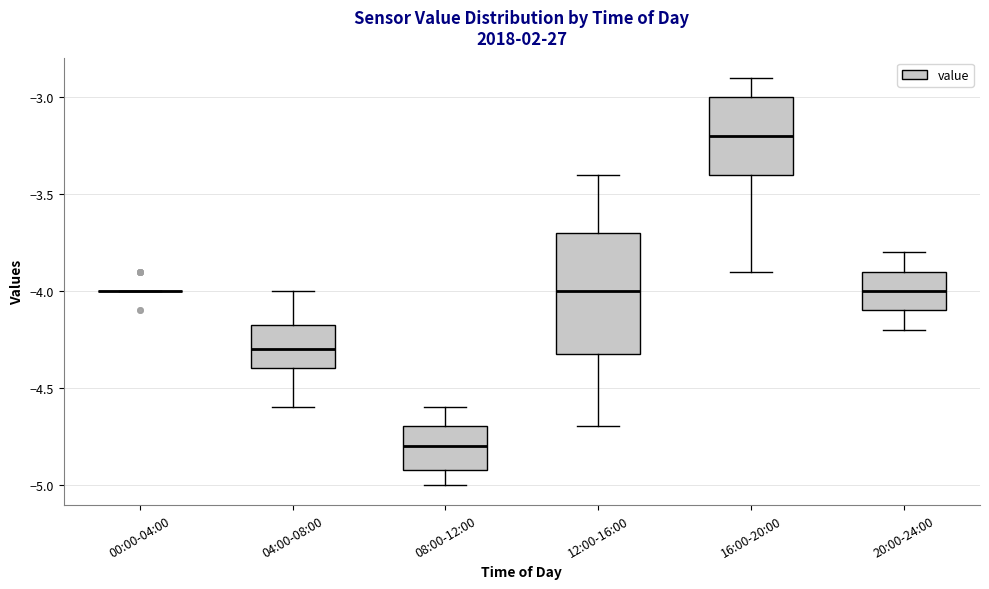

Reading left to right, transcribe this box plot: for each box, give where its median line is, the range the box spans, and where its two whiskers end, as read against the y-axis. The values are not printed on the chart, so give them approximately, as read against the axis.

00:00-04:00: box collapsed to a line at -4.00, whiskers -4.00 to -4.00
04:00-08:00: median -4.30, box -4.40 to -4.15, whiskers -4.60 to -4.00
08:00-12:00: median -4.80, box -4.90 to -4.70, whiskers -5.00 to -4.60
12:00-16:00: median -4.00, box -4.30 to -3.70, whiskers -4.70 to -3.40
16:00-20:00: median -3.20, box -3.40 to -3.00, whiskers -3.90 to -2.90
20:00-24:00: median -4.00, box -4.10 to -3.90, whiskers -4.20 to -3.80